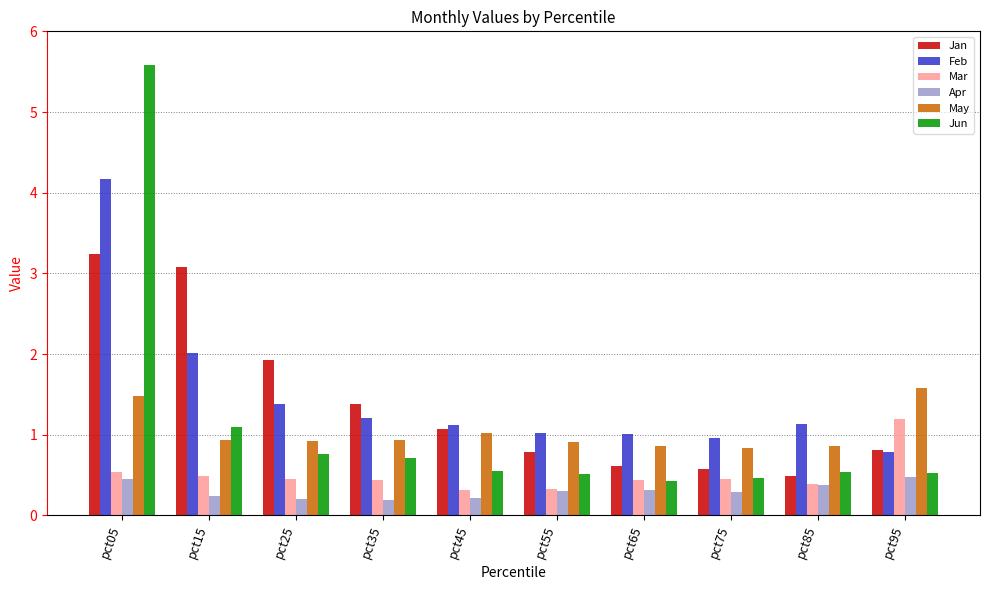

Read the Apr value at pct95.

0.5